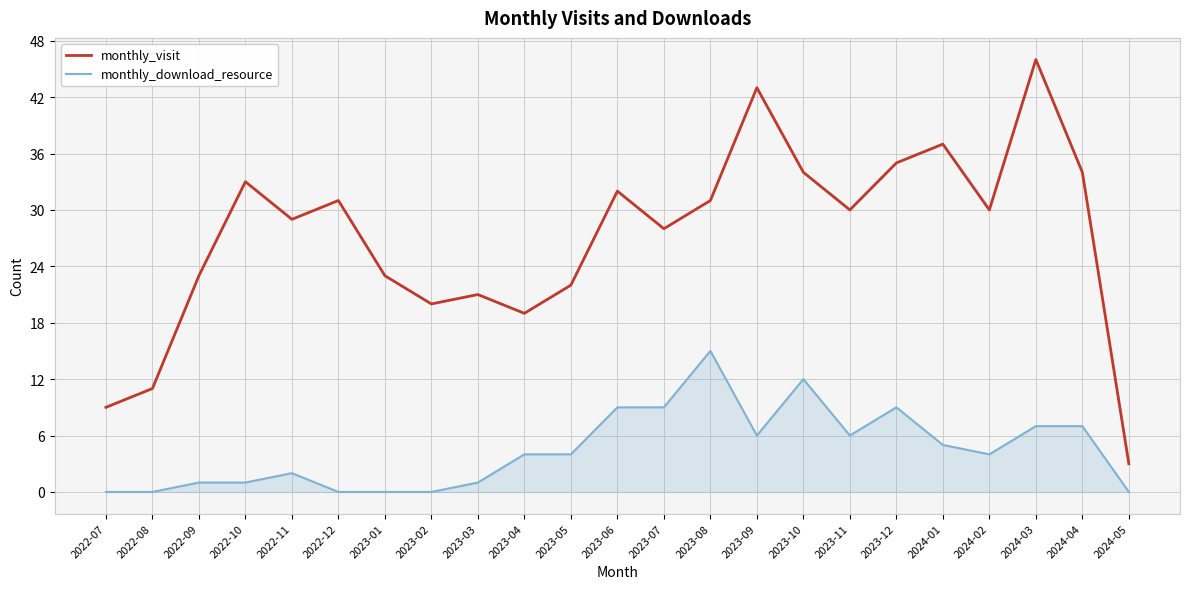

What position from the left is 2023-10?

16